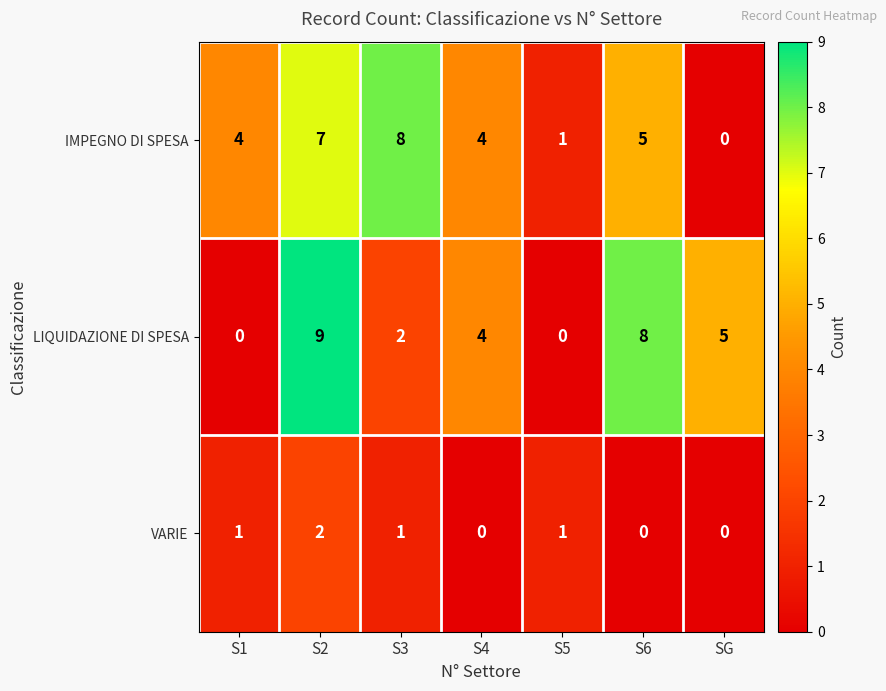

Reading left to right, list all the values displayed in this chart.

IMPEGNO DI SPESA: 4	7	8	4	1	5	0
LIQUIDAZIONE DI SPESA: 0	9	2	4	0	8	5
VARIE: 1	2	1	0	1	0	0